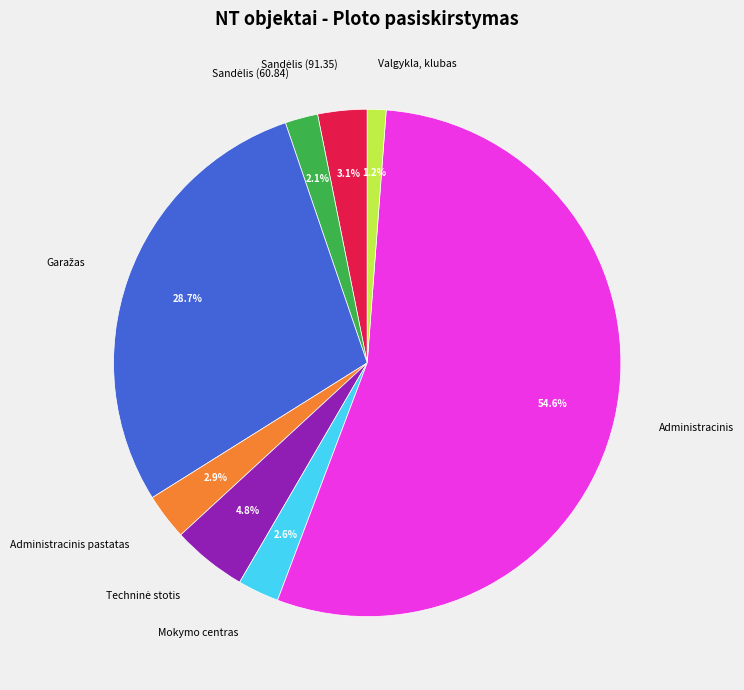

How many slices are in this pie chart?

8